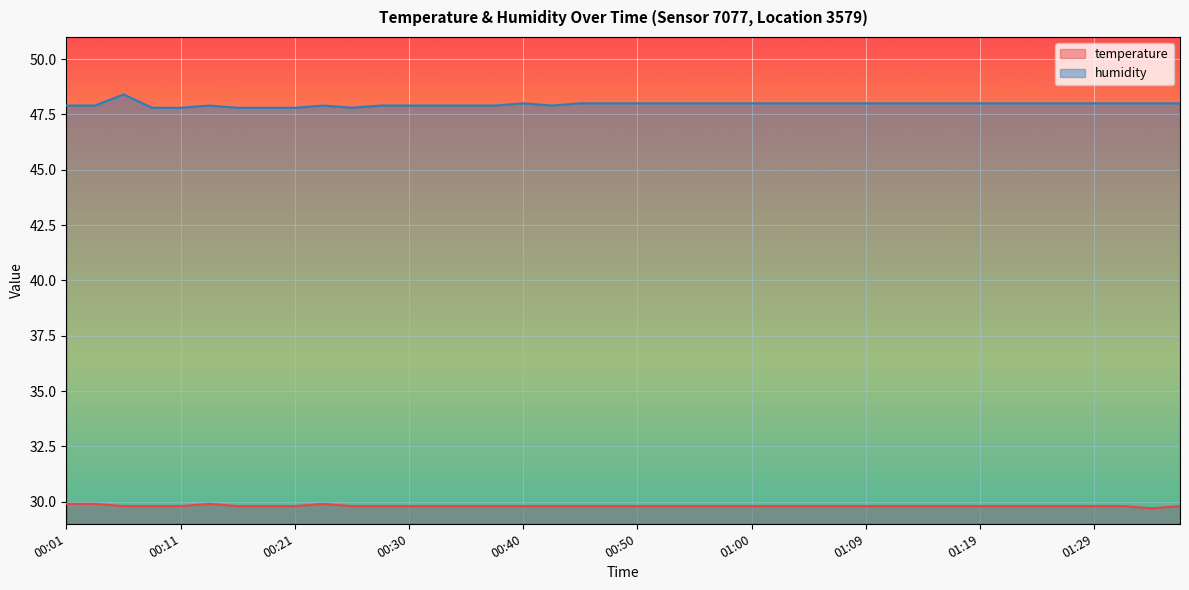

What is the difference between the maximum and minimum values in the humidity series?

0.6